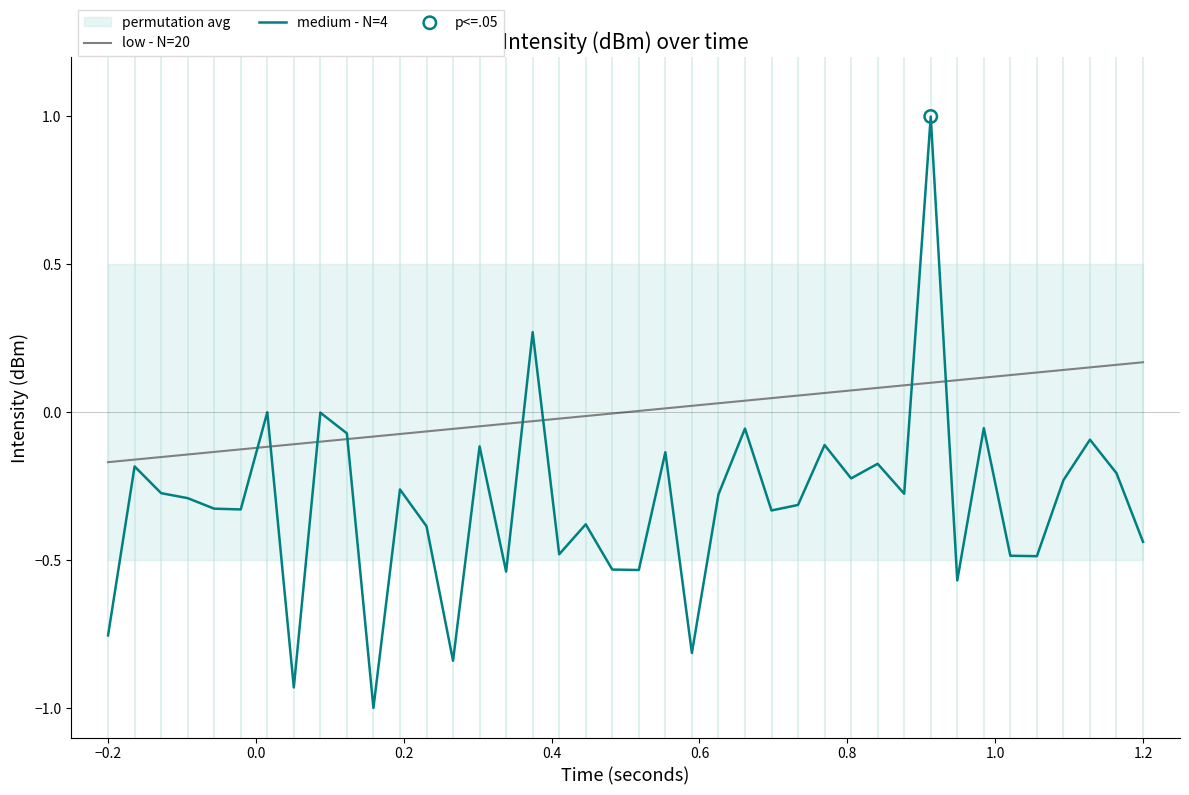

Which series reaches the maximum Y coordinate?

medium - N=4